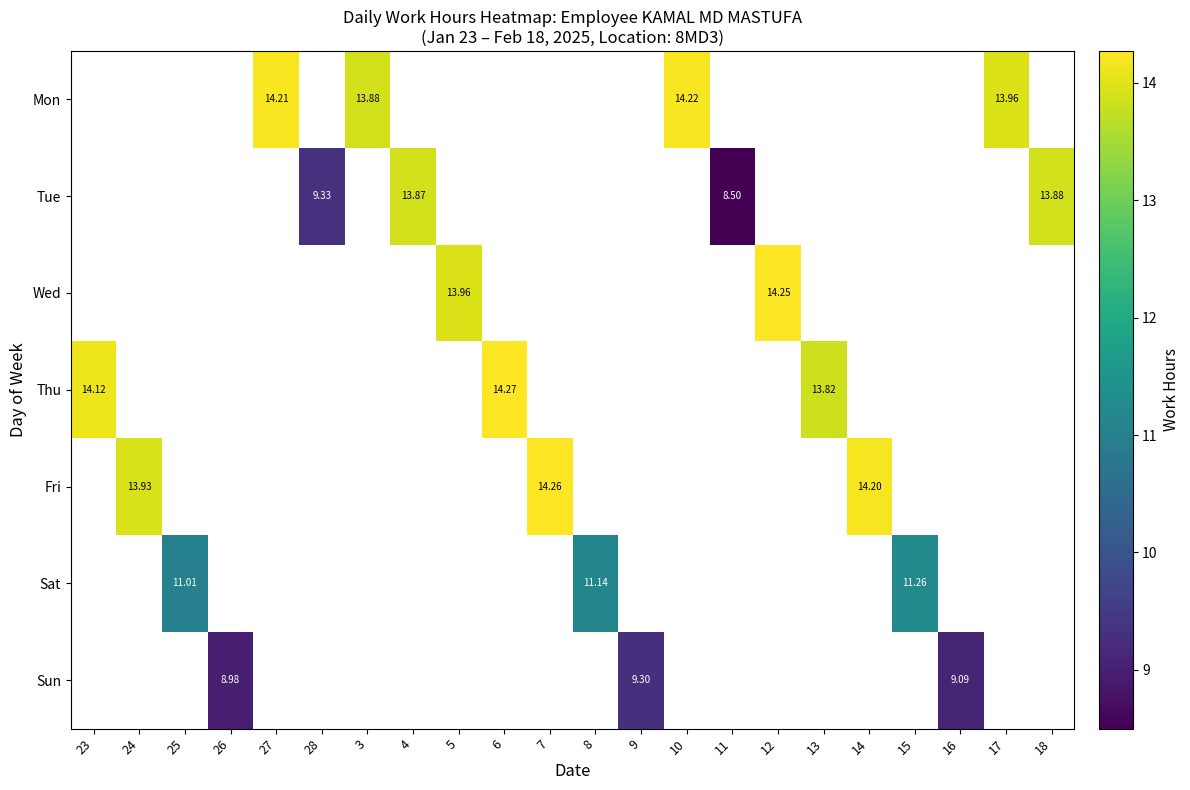

Is the value of Thu at 6 greater than the value of Sun at 9?

Yes